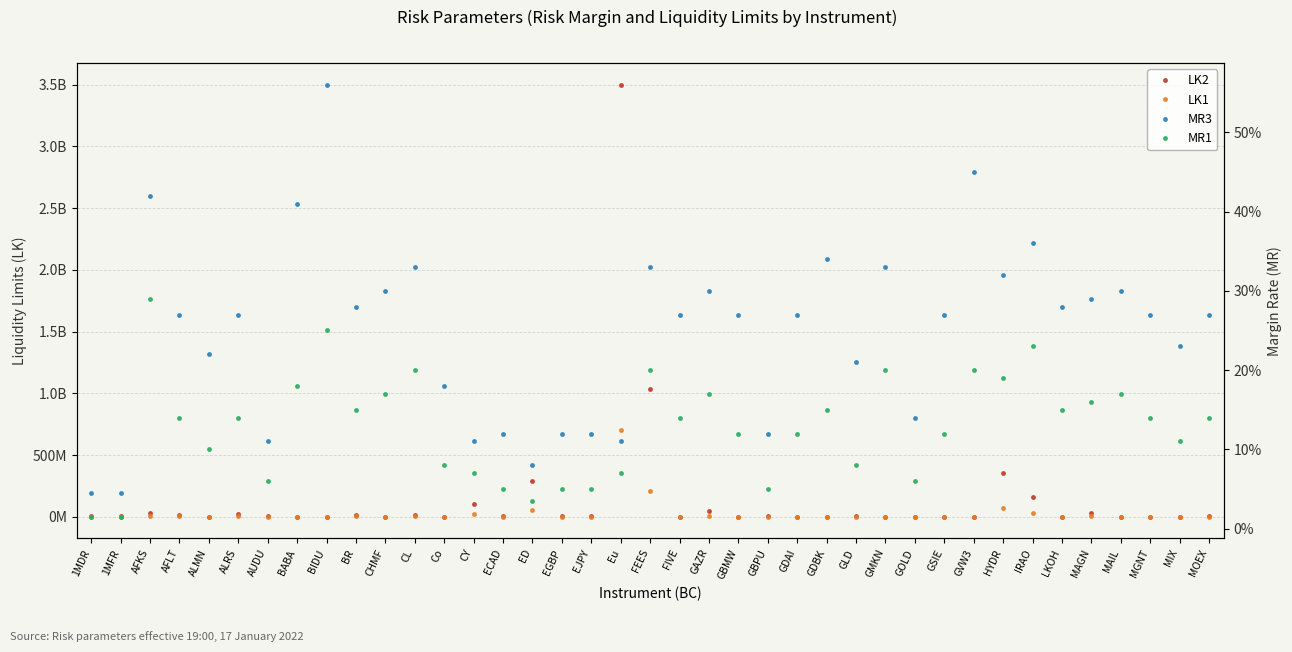

What is the label of the 36th point from the left?

MAIL